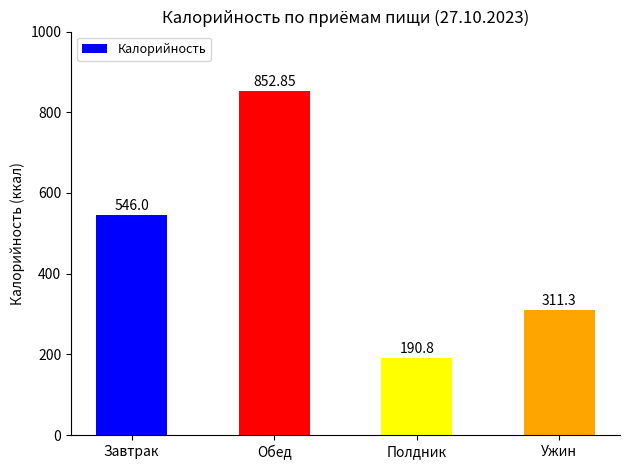

Reading left to right, transcribe all the data shown in this chart.

Завтрак=546.0	Обед=852.9	Полдник=190.8	Ужин=311.3